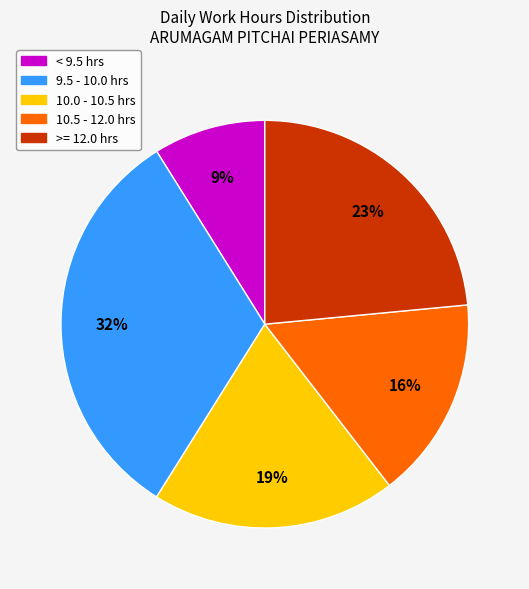

To the nearest percent, what is the difference between the largest and smallest slice percentages?

23%